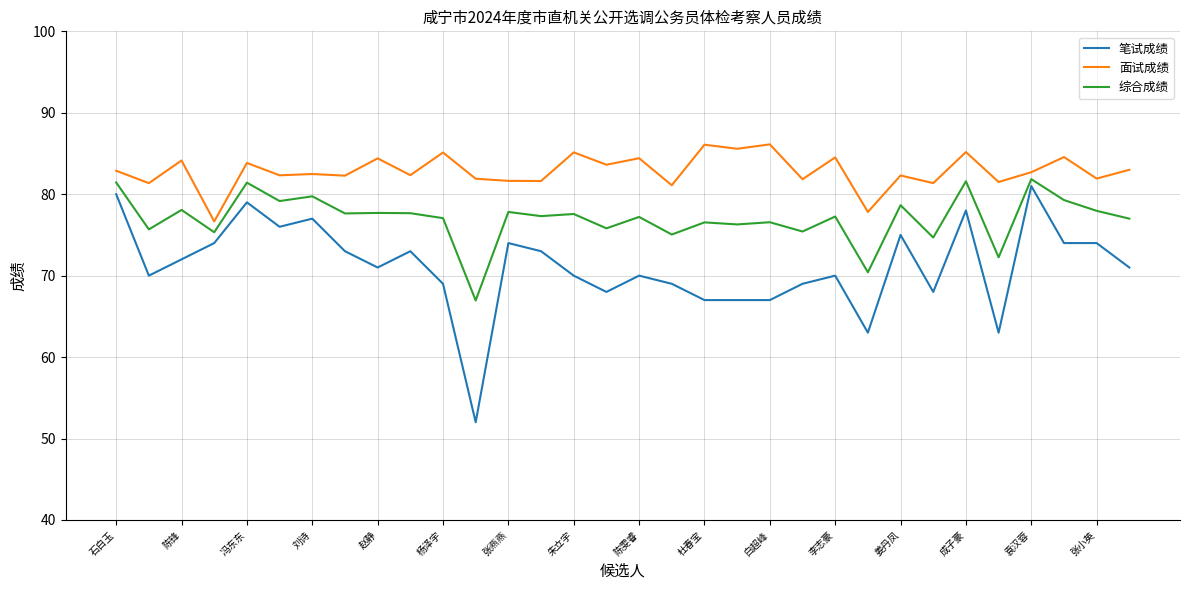

True or false: 面试成绩 and 笔试成绩 intersect in this chart.

False